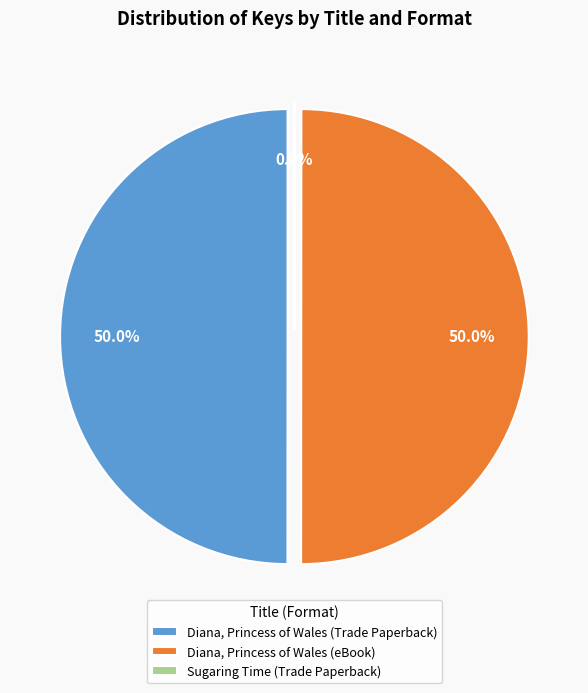

Is it true that Sugaring Time (Trade Paperback) is 0% of the pie?

True